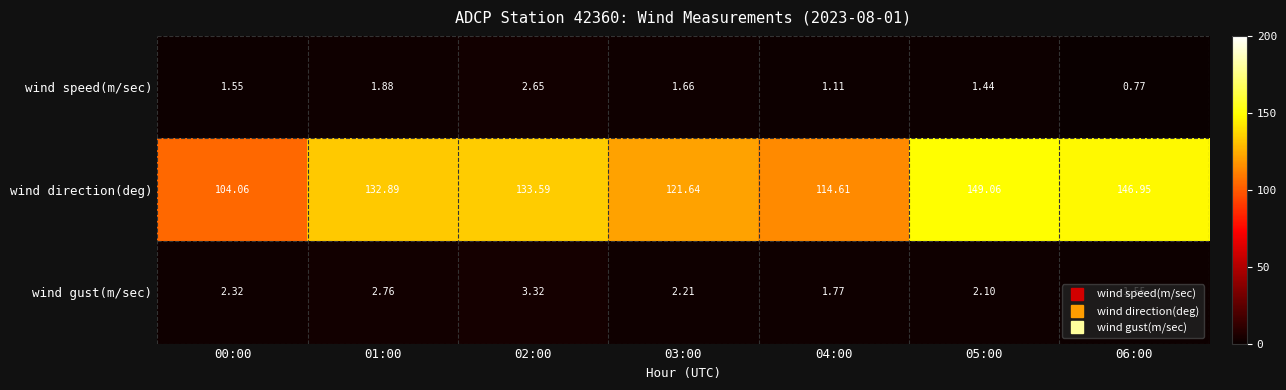

List the series in order of their peak value, highest first.

wind direction(deg), wind gust(m/sec), wind speed(m/sec)